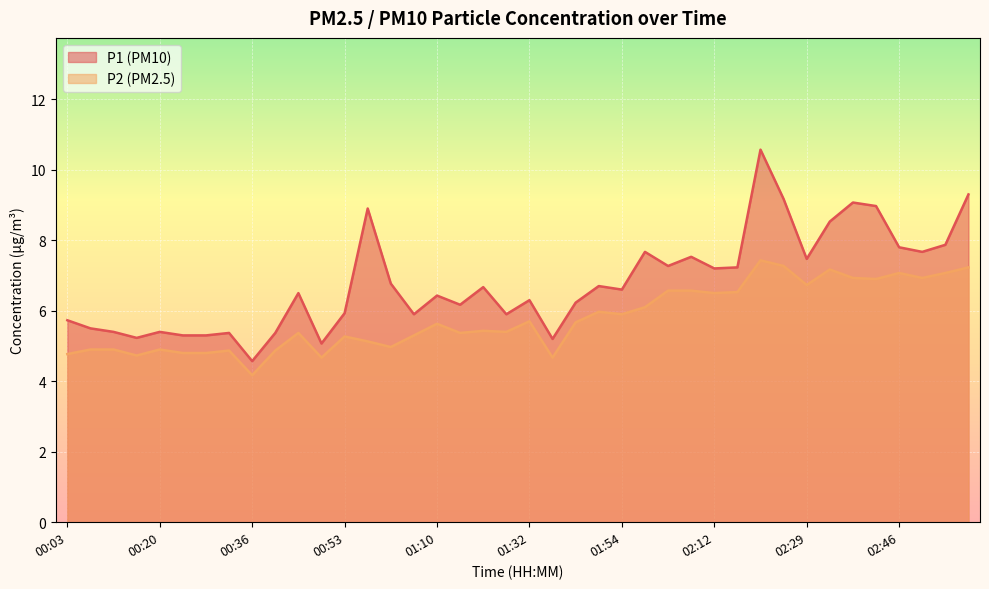

What is the greatest value displayed?

10.6